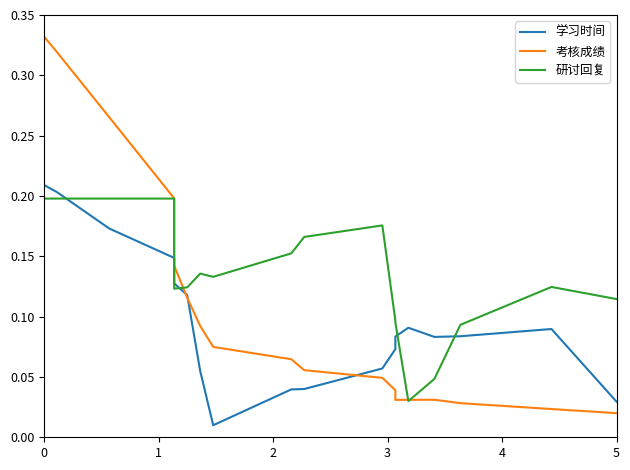

How many times do 考核成绩 and 学习时间 cross each other?

3